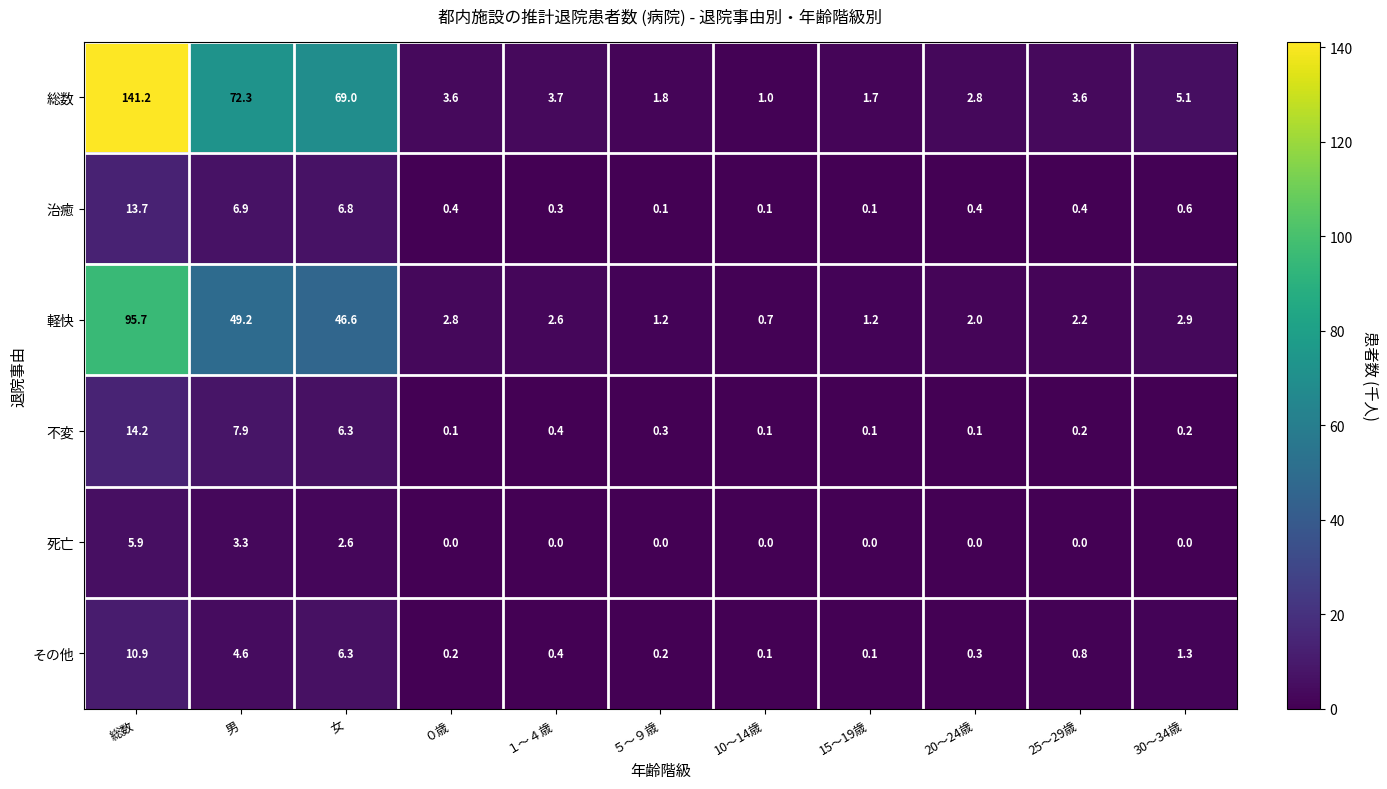

List the series in order of their peak value, highest first.

総数, 軽快, 不変, 治癒, その他, 死亡